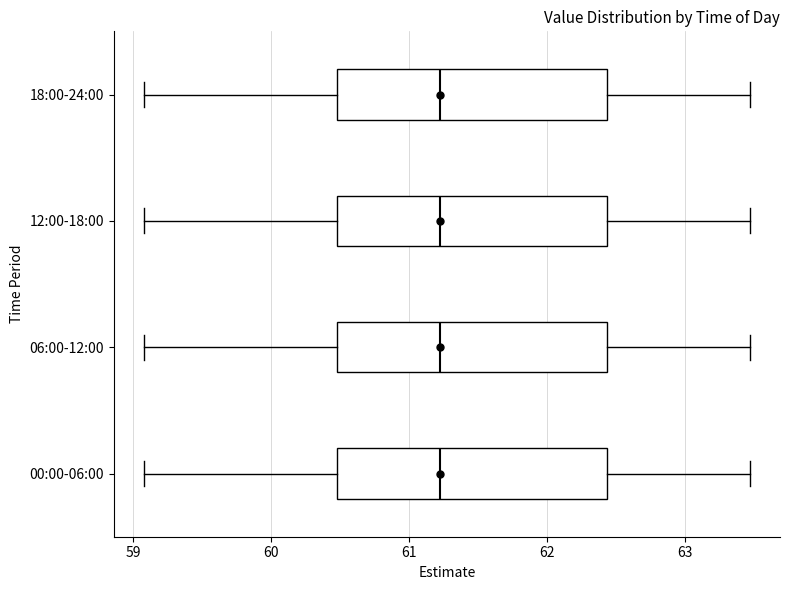

Where does the right whisker of the box for 06:00-12:00 end on the x-axis? The values are not printed on the chart, so give them approximately, as read against the axis.

63.5